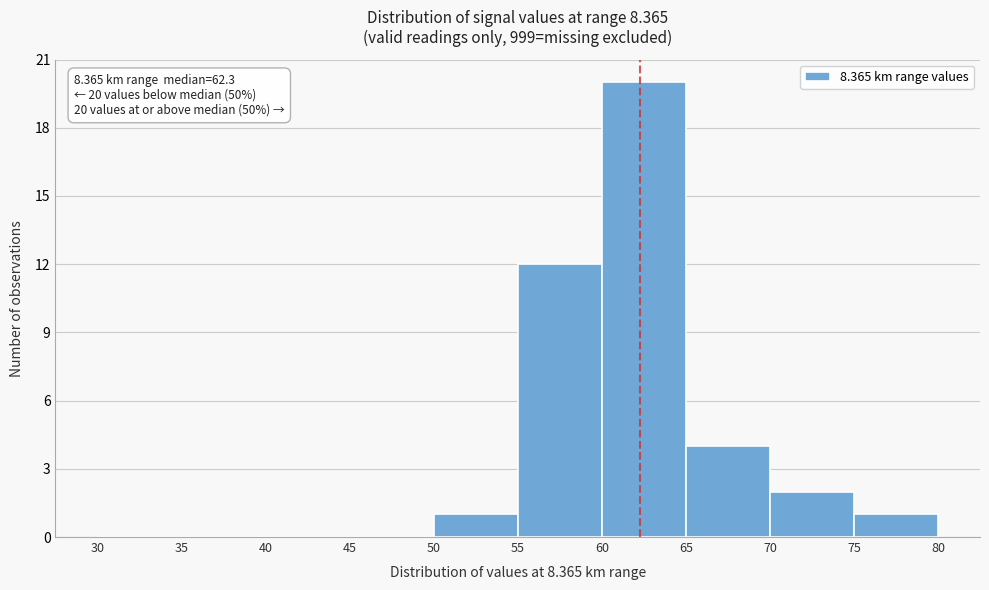

Over which range of the x-axis is the bar tallest?

60 to 65